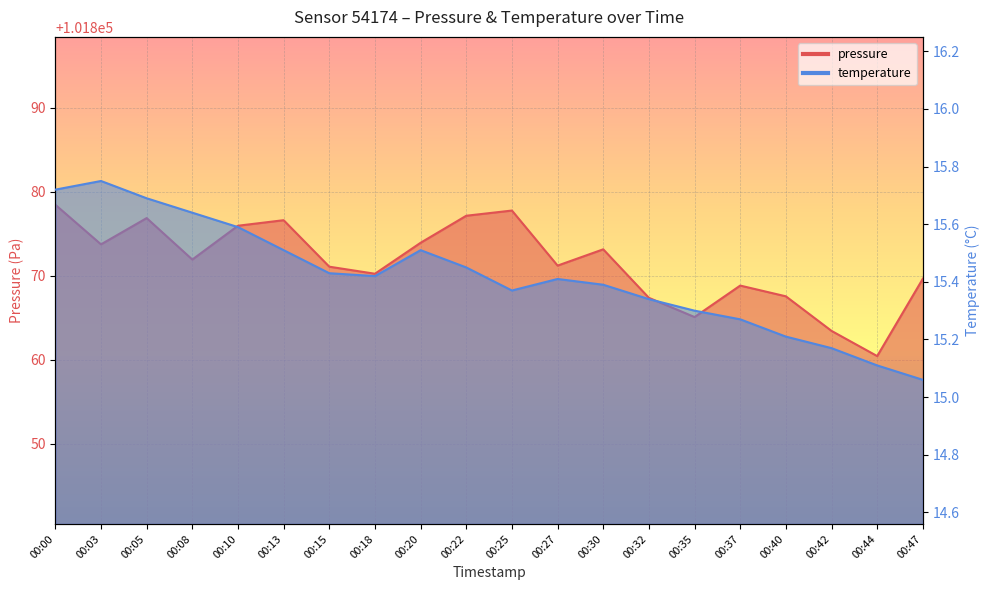

Reading left to right, list all the values displayed in this chart.

pressure: 00:00=101878.5	00:03=101873.8	00:05=101876.9	00:08=101871.9	00:10=101876.0	00:13=101876.6	00:15=101871.1	00:18=101870.2	00:20=101873.9	00:22=101877.2	00:25=101877.8	00:27=101871.2	00:30=101873.2	00:32=101867.4	00:35=101865.1	00:37=101868.8	00:40=101867.6	00:42=101863.4	00:44=101860.4	00:47=101869.7
temperature: 00:00=15.7	00:03=15.8	00:05=15.7	00:08=15.6	00:10=15.6	00:13=15.5	00:15=15.4	00:18=15.4	00:20=15.5	00:22=15.4	00:25=15.4	00:27=15.4	00:30=15.4	00:32=15.3	00:35=15.3	00:37=15.3	00:40=15.2	00:42=15.2	00:44=15.1	00:47=15.1